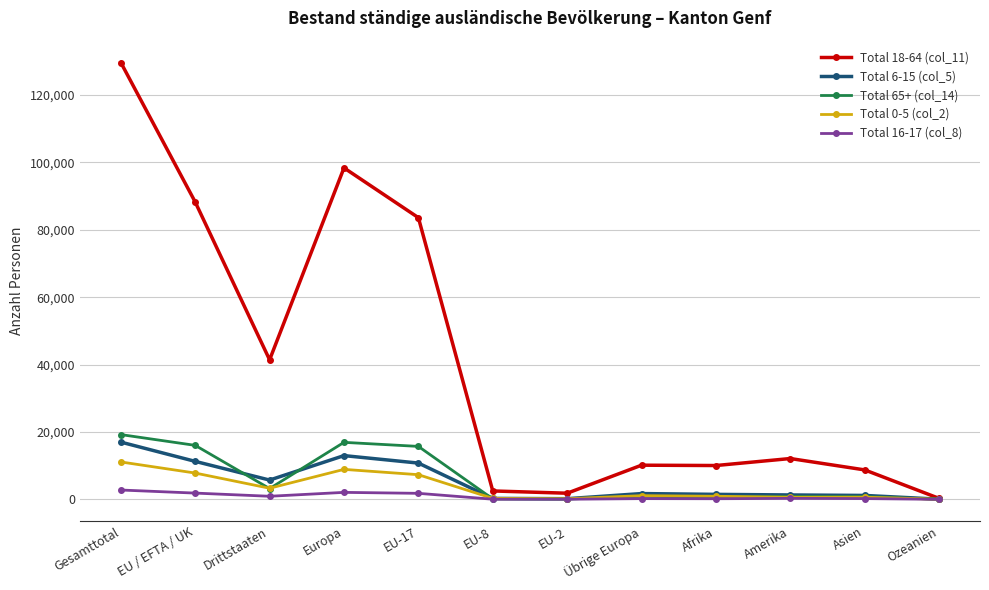

List the series in order of their peak value, lowest first.

Total 16-17 (col_8), Total 0-5 (col_2), Total 6-15 (col_5), Total 65+ (col_14), Total 18-64 (col_11)